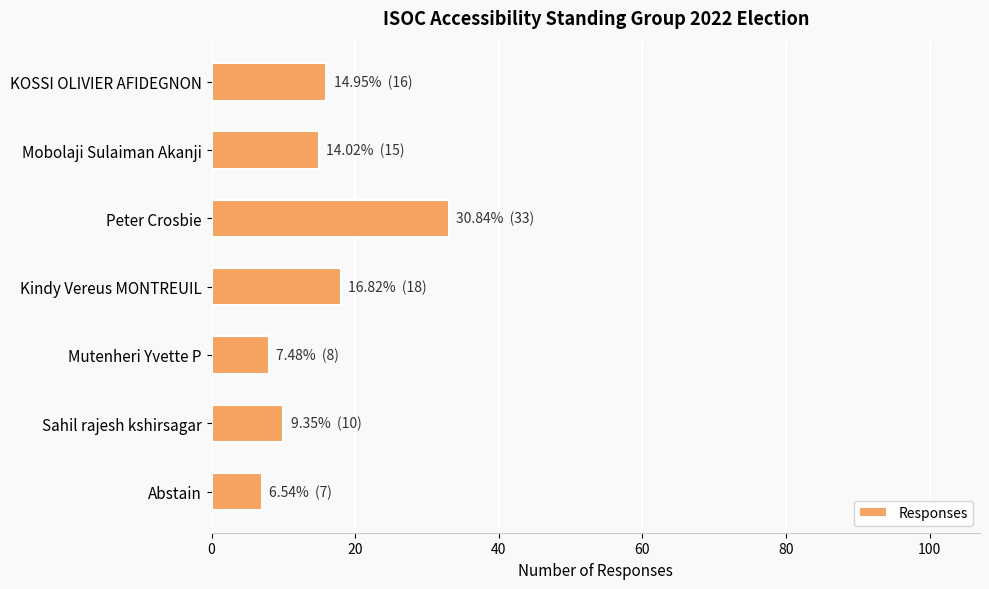

Which category has the lowest value across all series?

Abstain